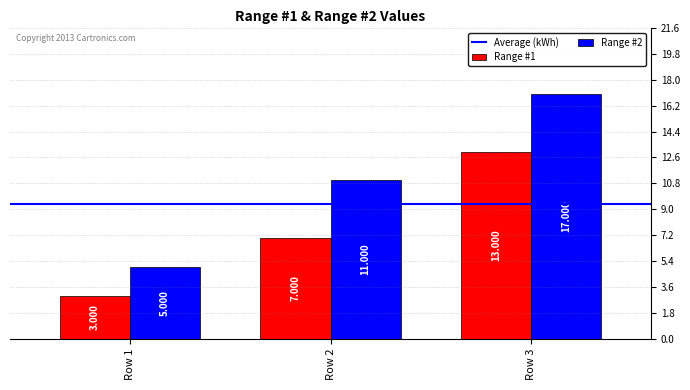

Is the value of Range #2 at Row 2 greater than the value of Range #1 at Row 1?

Yes